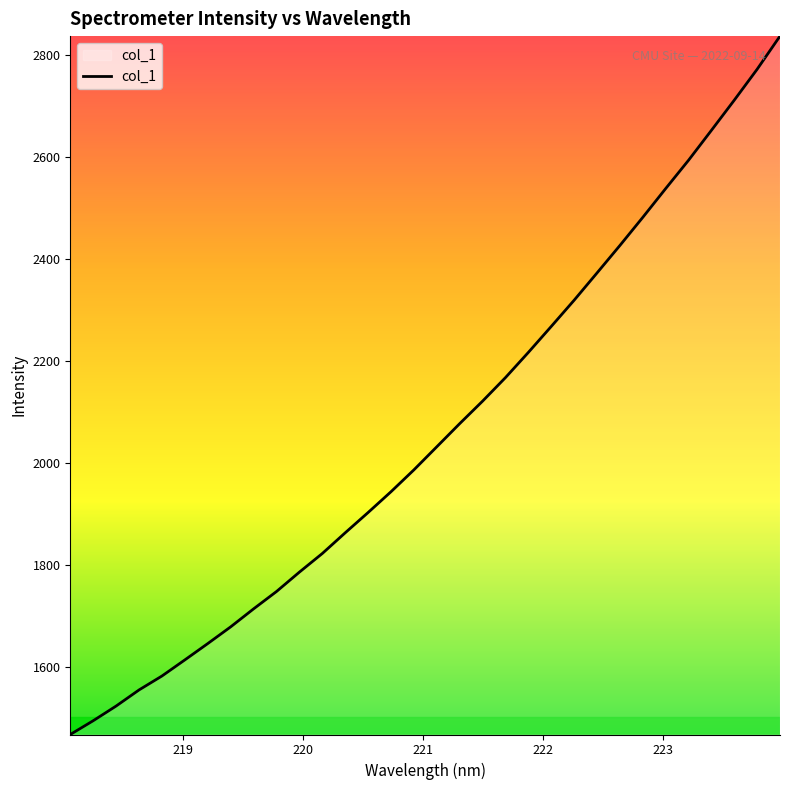

What is the smallest value displayed?

1468.4